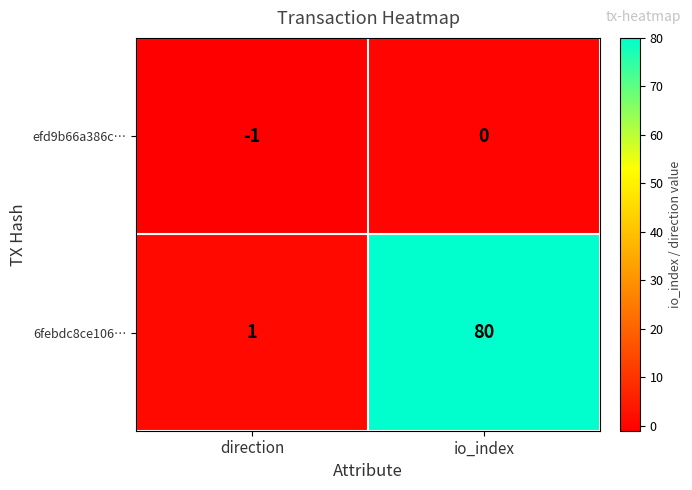

At which category is the sum across all series the highest?

io_index